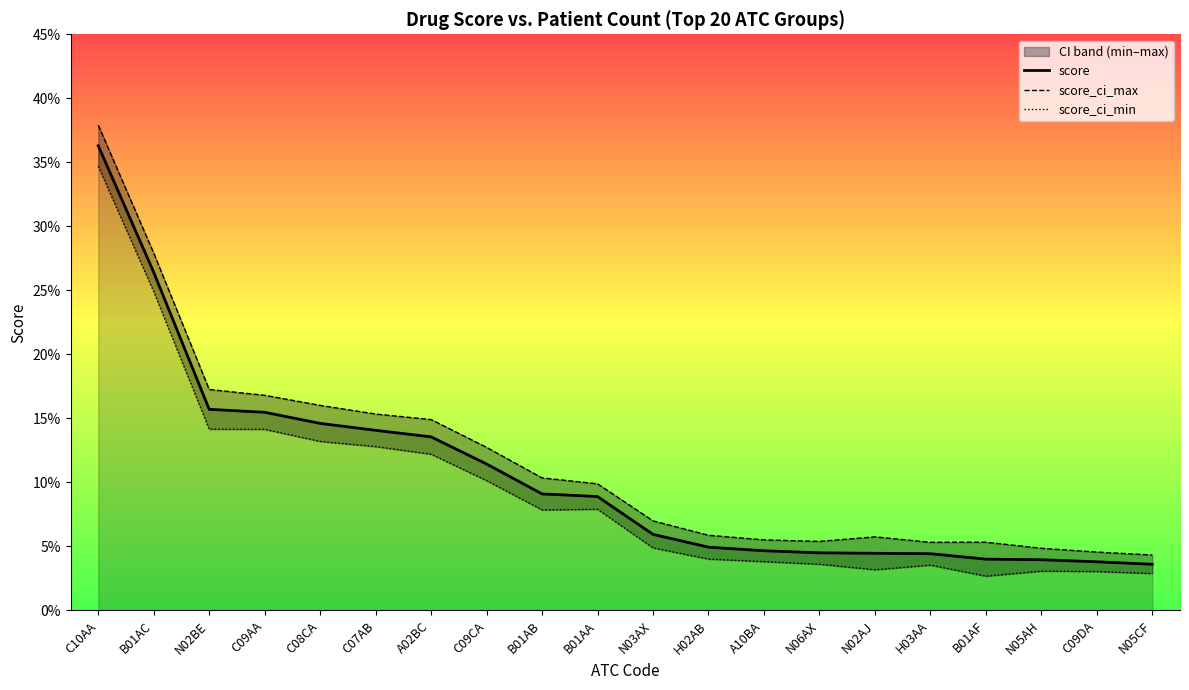

The score_ci_max series shows 0.2 at C09AA. True or false?

True